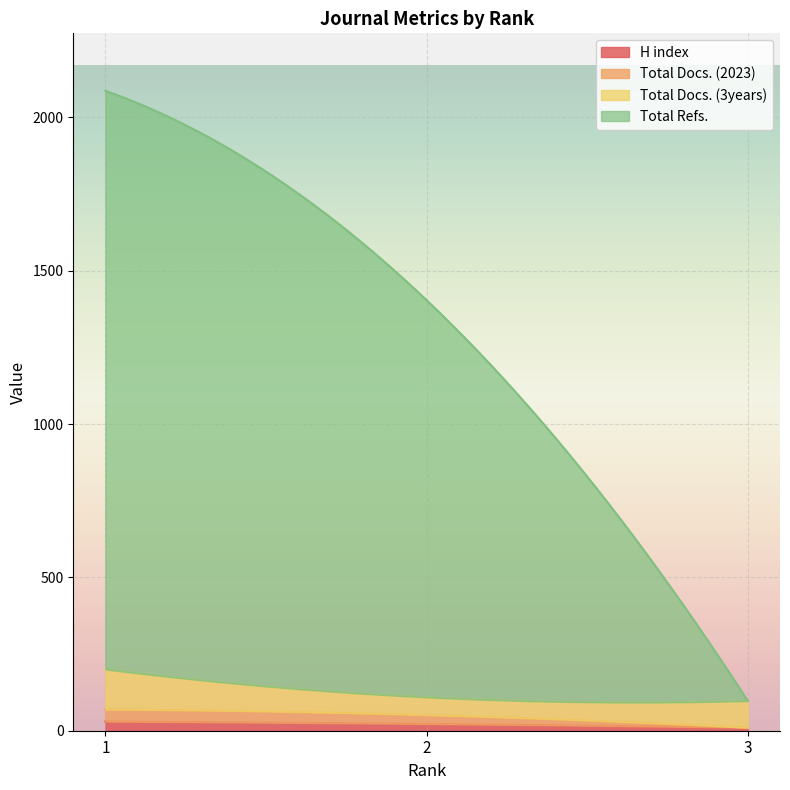

List the series in order of their peak value, lowest first.

H index, Total Docs. (2023), Total Docs. (3years), Total Refs.